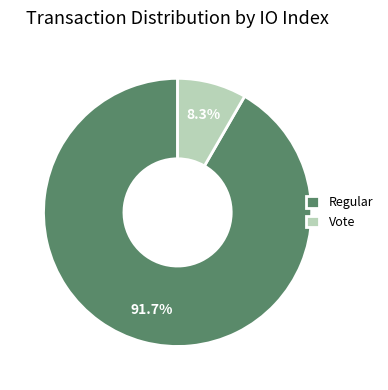

How much of the chart is everything except Regular?

8.3%